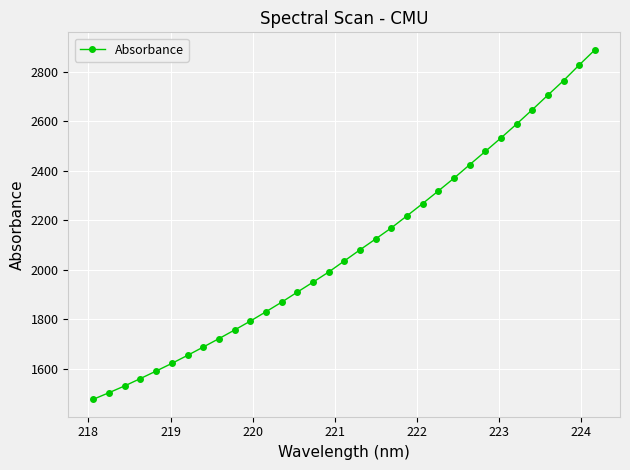

True or false: the data has more than 2 interior local peaks.

False